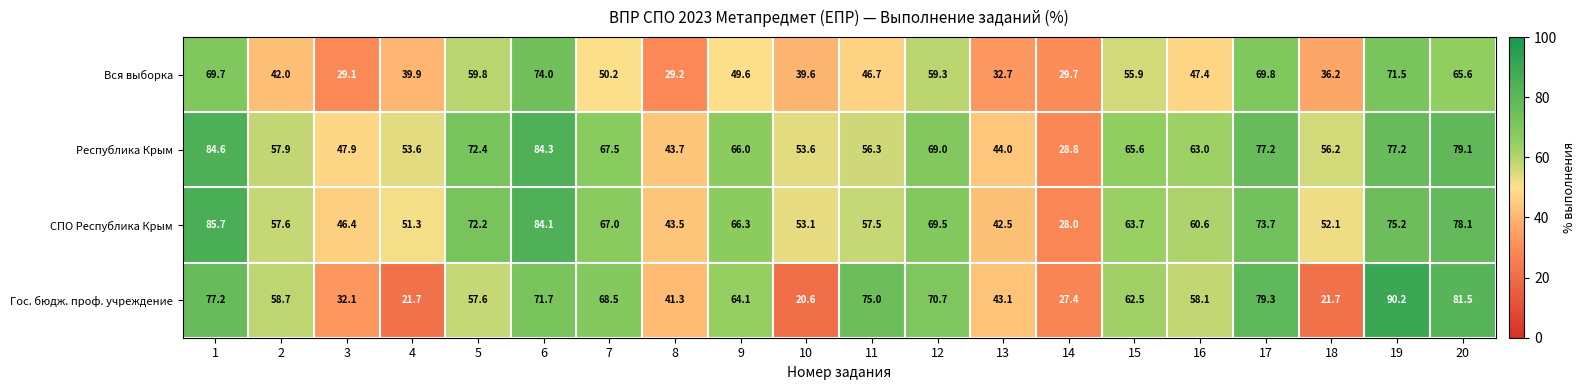

What is the difference between the Гос. бюдж. проф. учреждение values at 19 and 7?

21.7